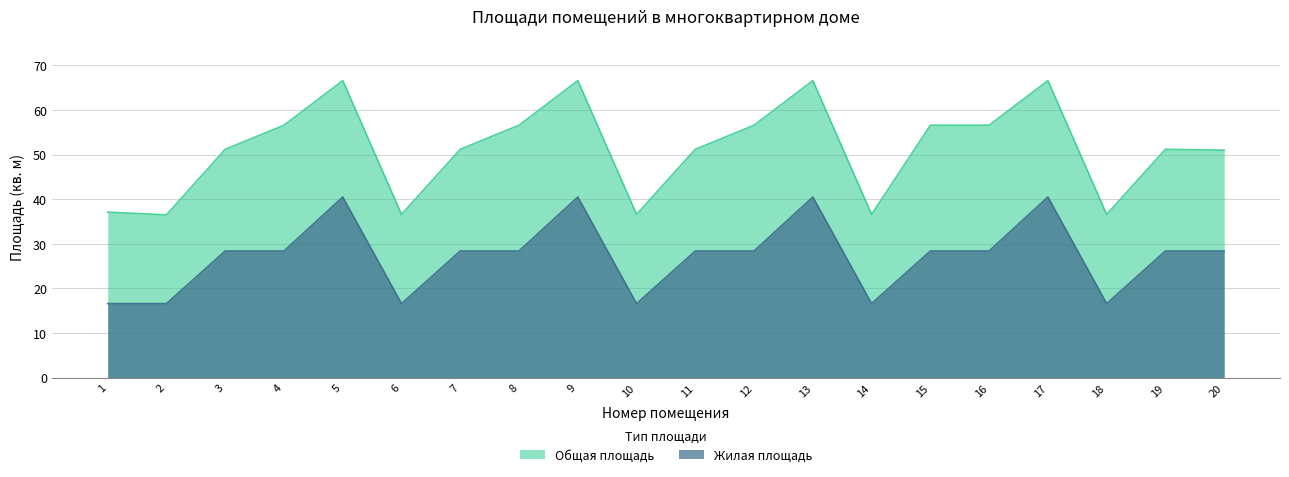

At which label does Общая площадь reach its minimum?

2